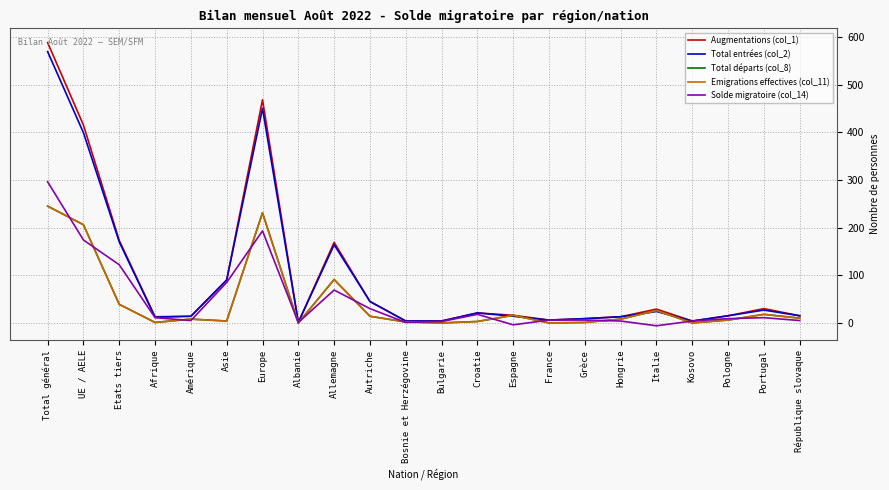

What is the label of the 14th point from the left?

Espagne